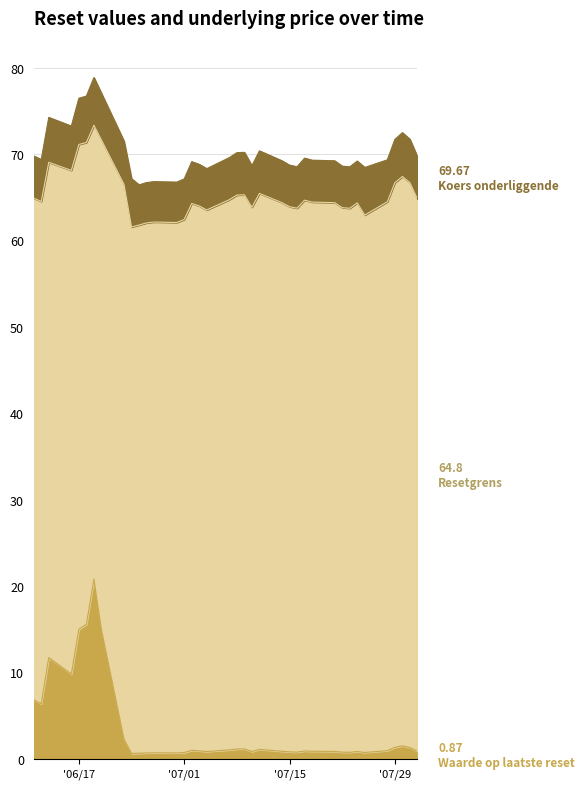

What is the minimum value for Waarde op laatste reset?

0.6